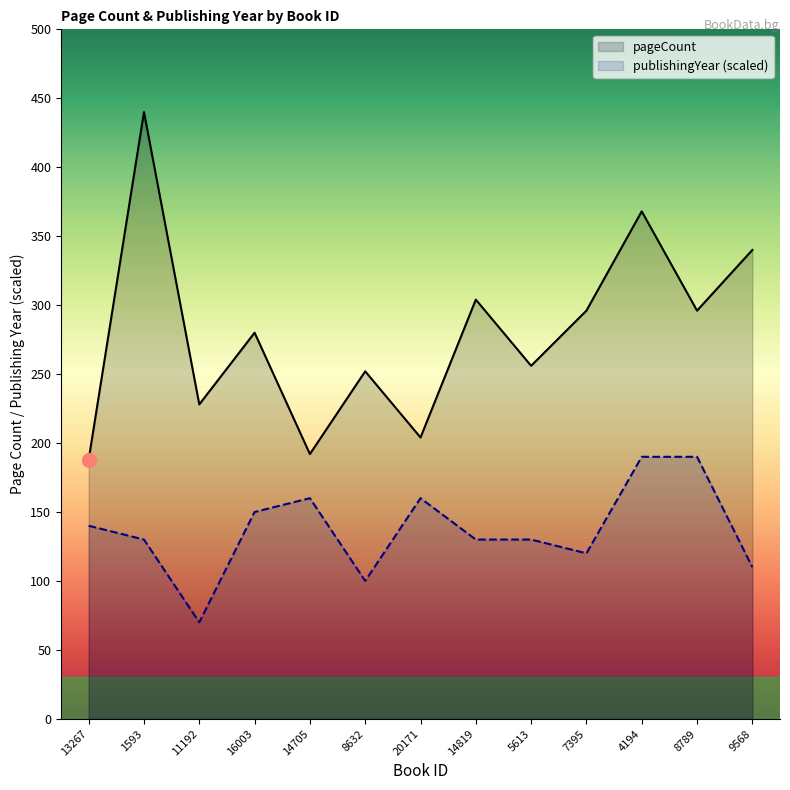

Which series changed the most between 14705 and 7395?

pageCount